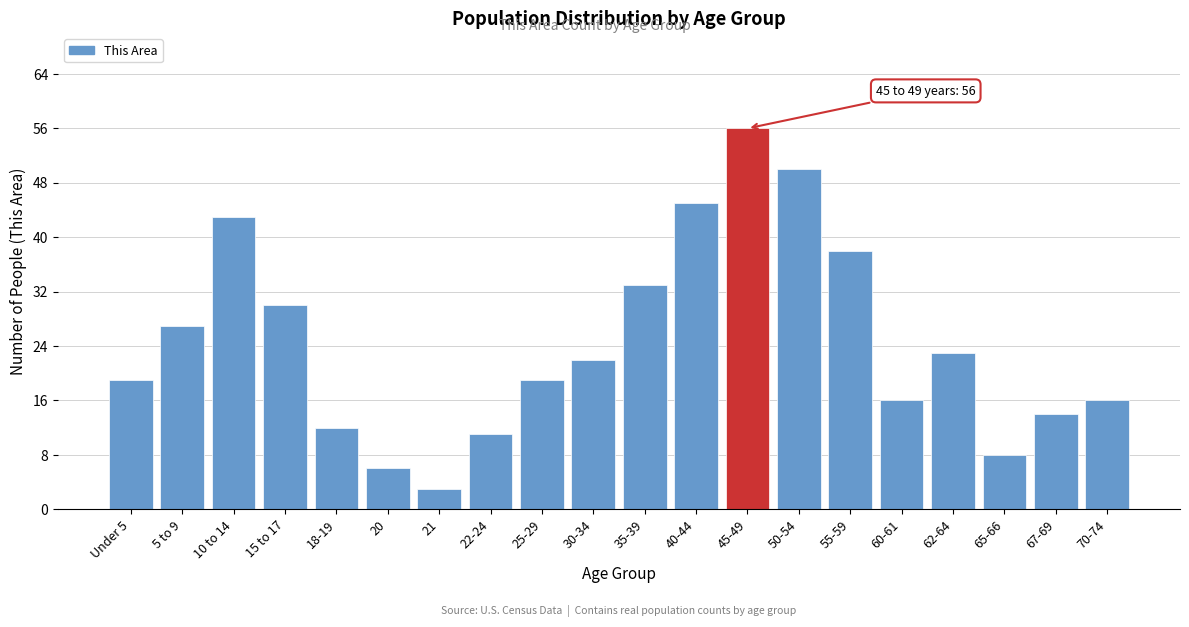

Reading left to right, transcribe all the data shown in this chart.

Under 5=19	5 to 9=27	10 to 14=43	15 to 17=30	18-19=12	20=6	21=3	22-24=11	25-29=19	30-34=22	35-39=33	40-44=45	45-49=56	50-54=50	55-59=38	60-61=16	62-64=23	65-66=8	67-69=14	70-74=16